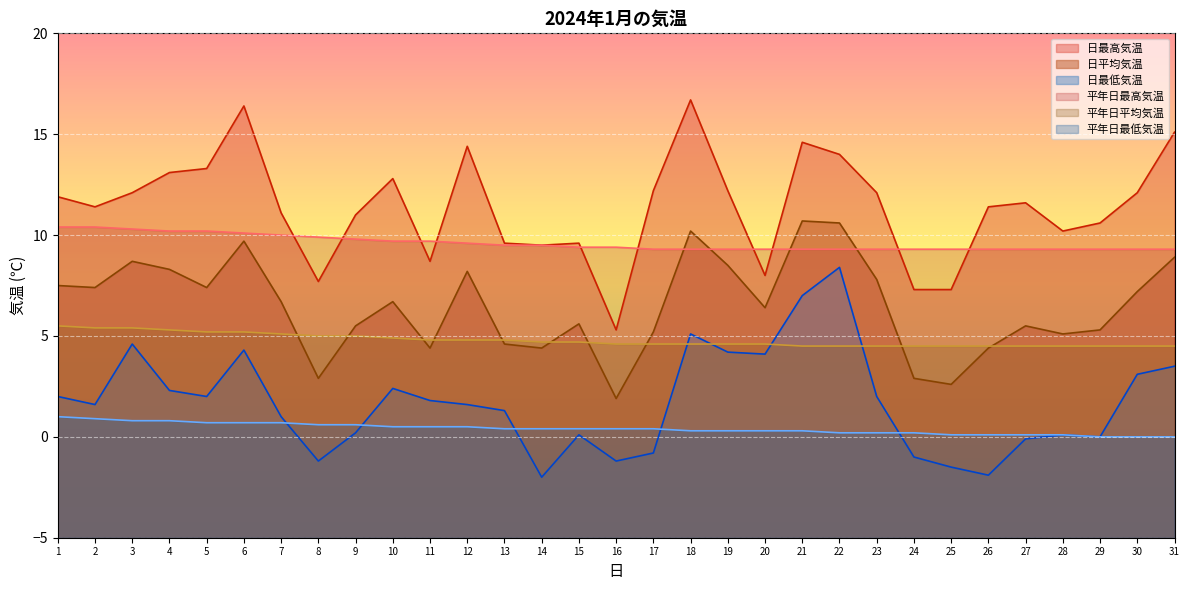

True or false: 日平均気温 and 日最高気温 cross at least once.

False